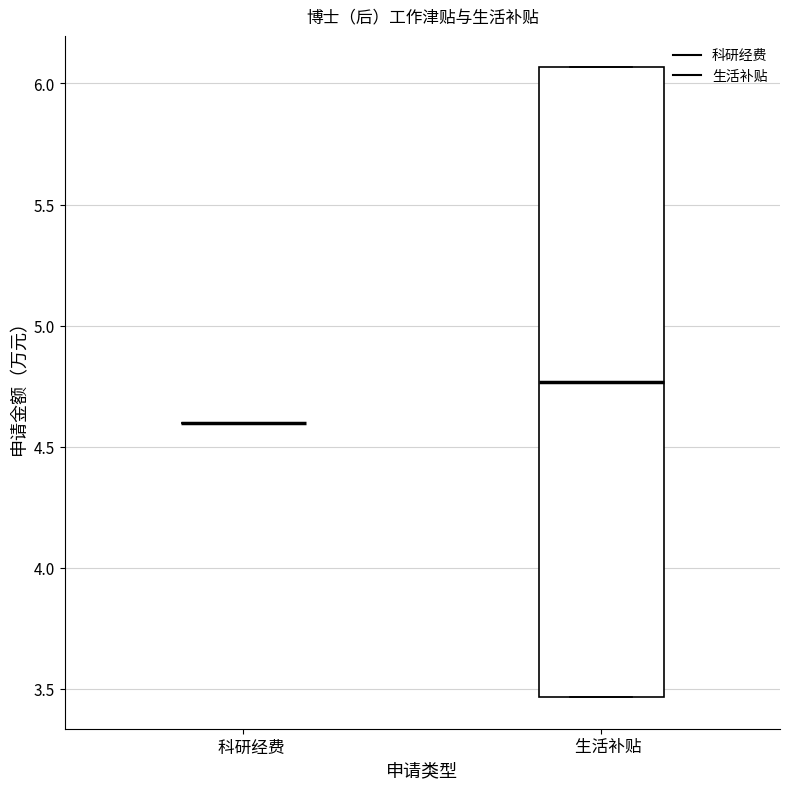

Reading left to right, transcribe this box plot: for each box, give where its median line is, the range the box spans, and where its two whiskers end, as read against the y-axis. The values are not printed on the chart, so give them approximately, as read against the axis.

科研经费: box collapsed to a line at 4.60, whiskers 4.60 to 4.60
生活补贴: median 4.75, box 3.45 to 6.05, whiskers 3.45 to 6.05